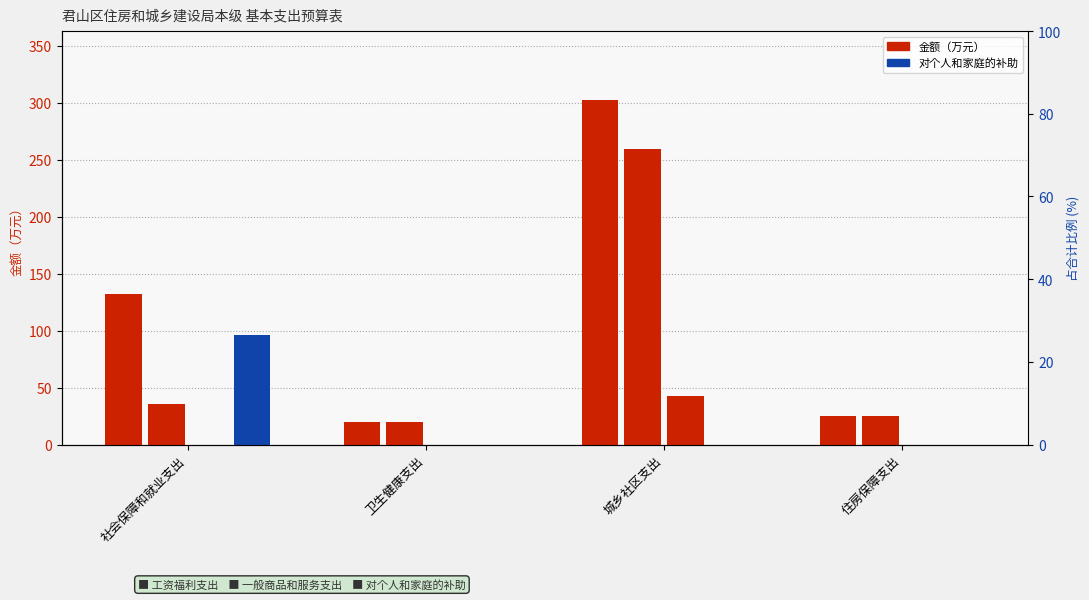

Which series has the largest total across all categories?

合计